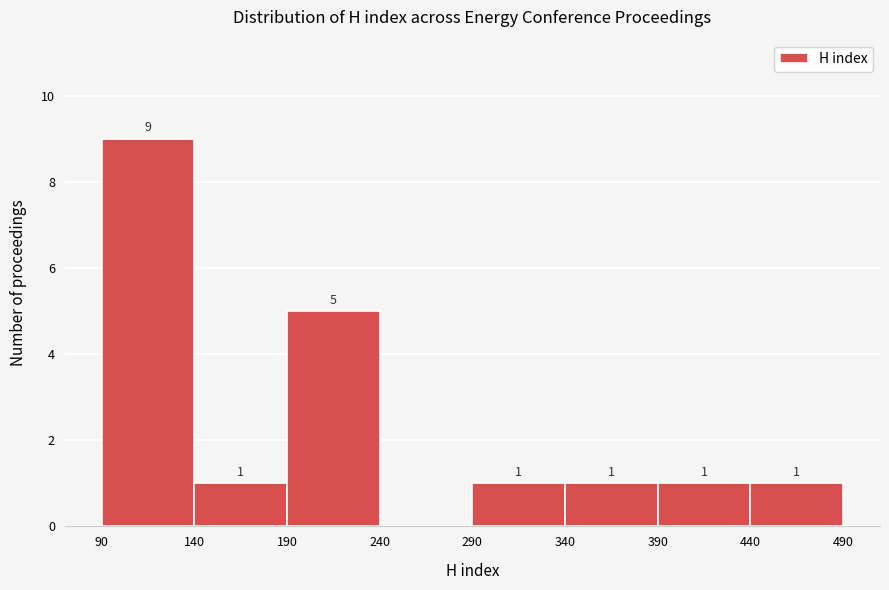

Over which range of the x-axis is the bar tallest?

90 to 140